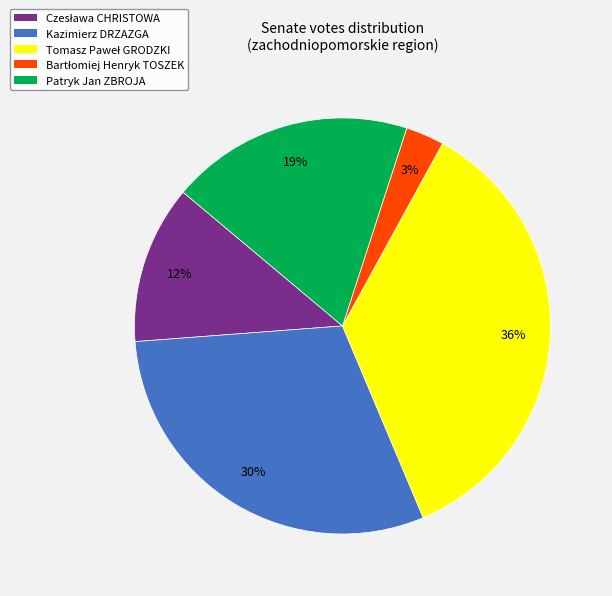

Does any single category account for the majority?

No